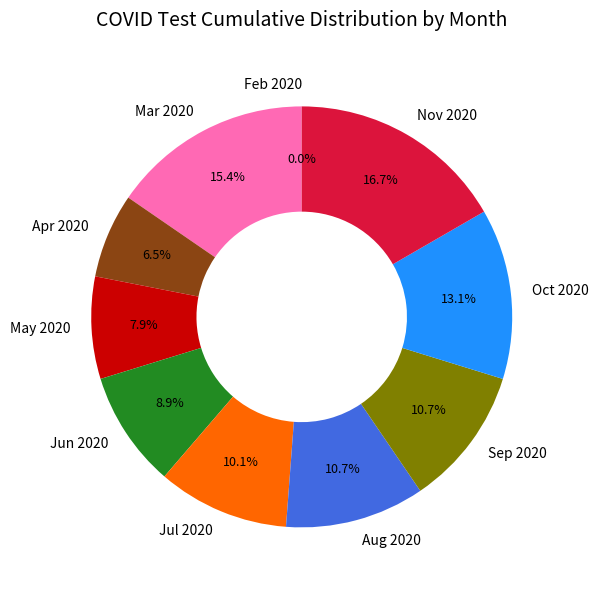

Is Apr 2020 the majority of the pie?

No